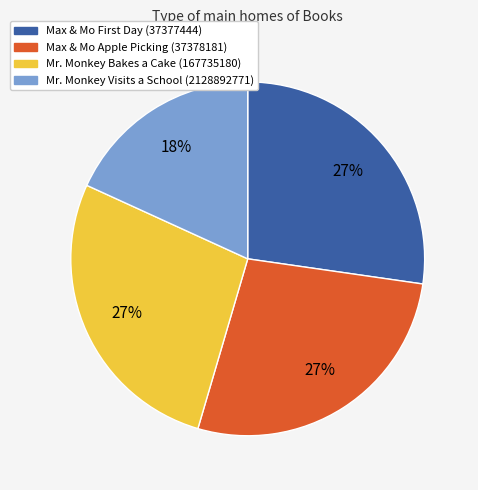

The Mr. Monkey Bakes a Cake (167735180) slice represents 27% of the pie. True or false?

True